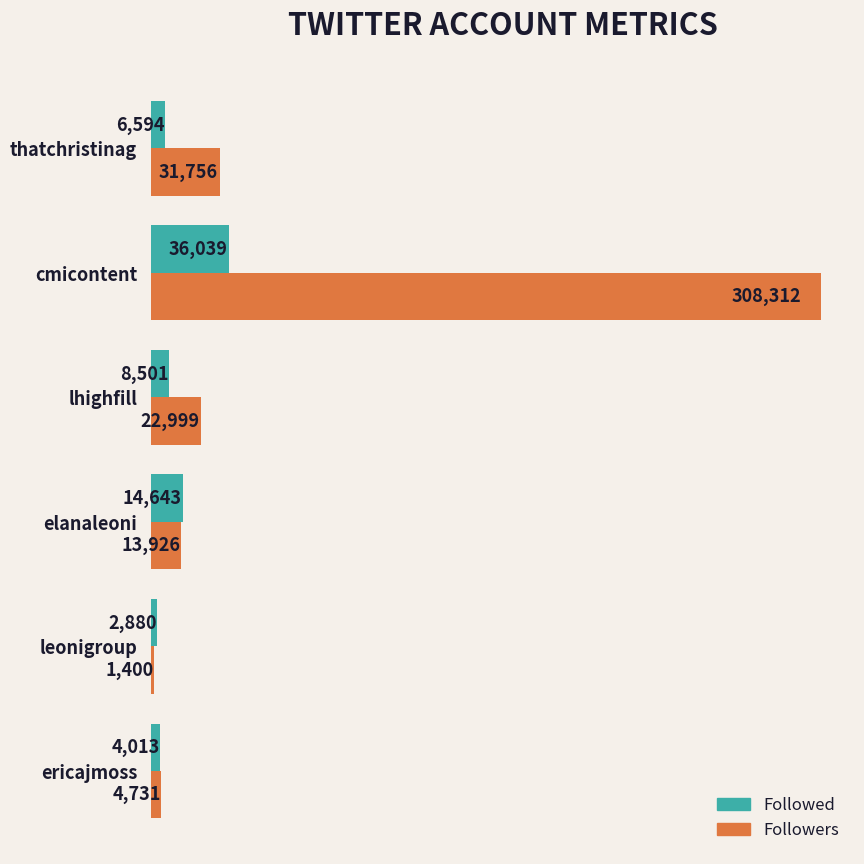

At how many categories does at least one series exceed 112754?

1